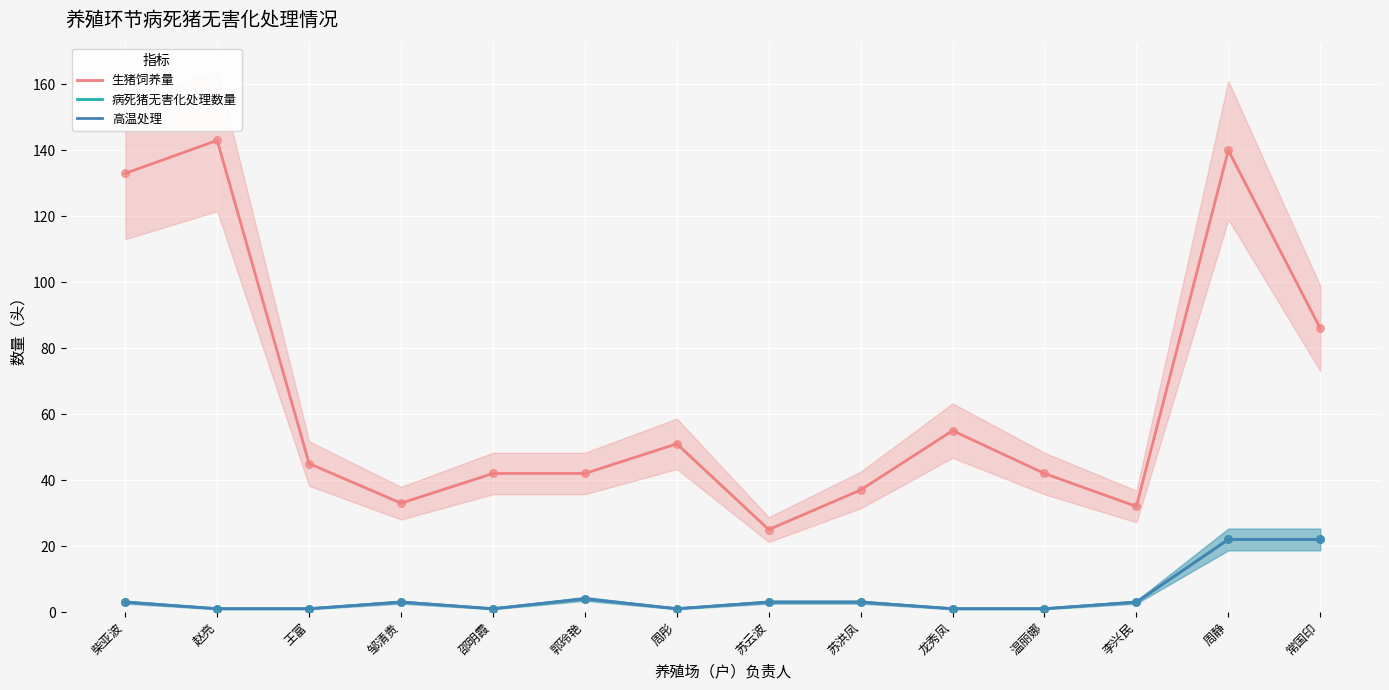

Which series reaches the minimum Y coordinate?

病死猪无害化处理数量